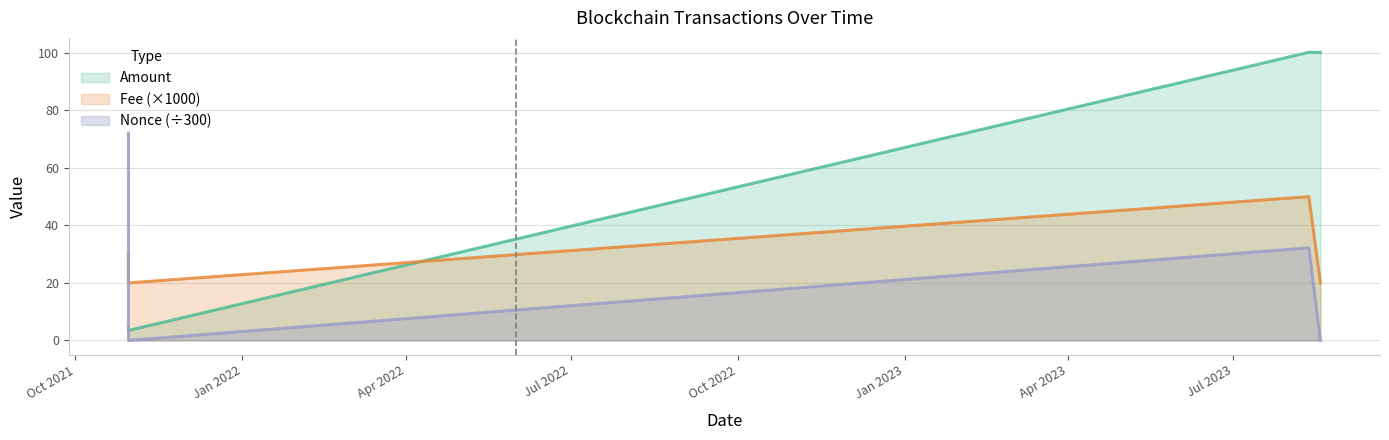

Does the chart have visible grid lines?

Yes